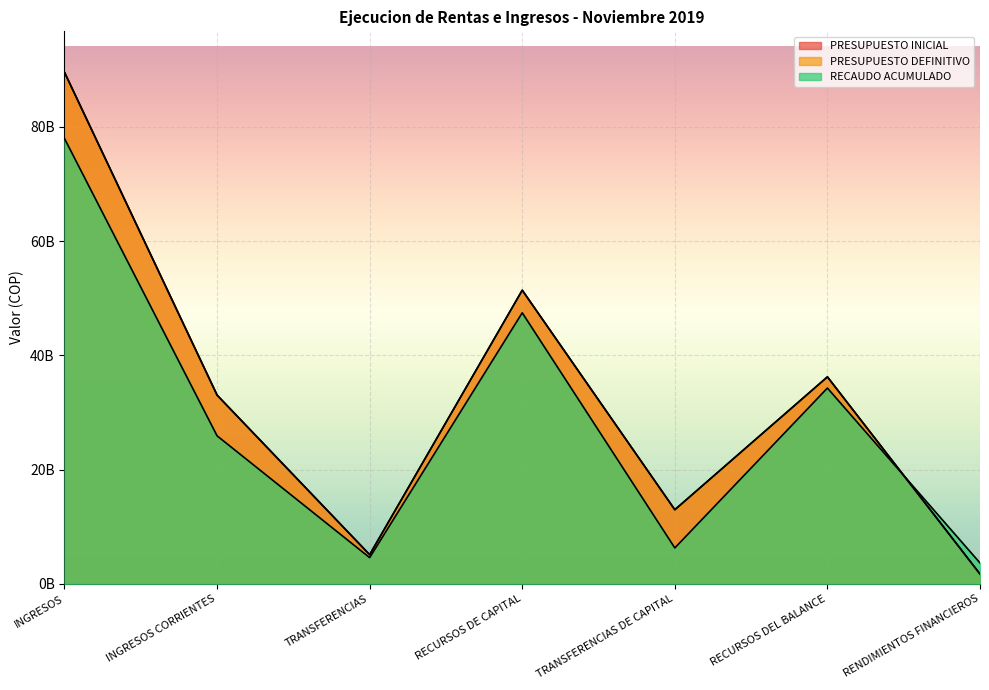

What is the difference between the maximum and minimum values in the PRESUPUESTO DEFINITIVO series?

87844145000